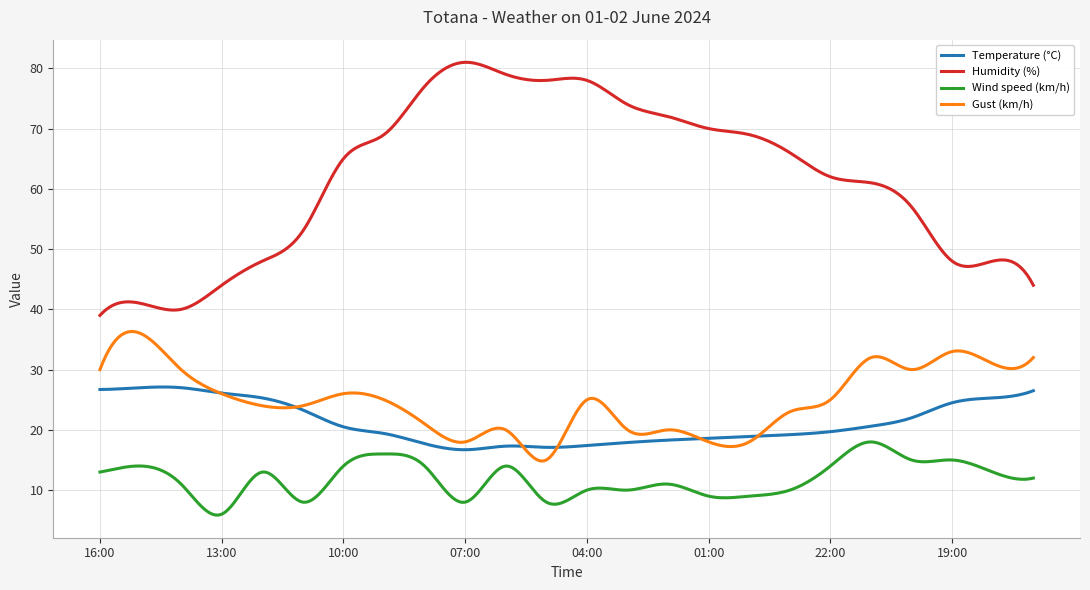

What are all the series names shown in the legend?

Temperature (°C), Humidity (%), Wind speed (km/h), Gust (km/h)